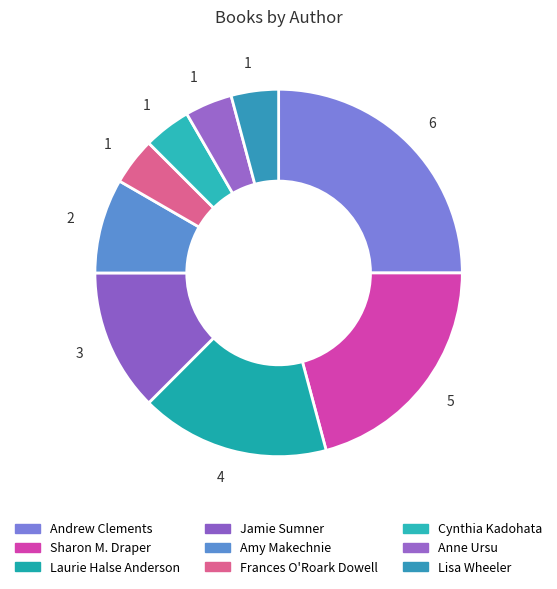

How many segments does this pie chart have?

9